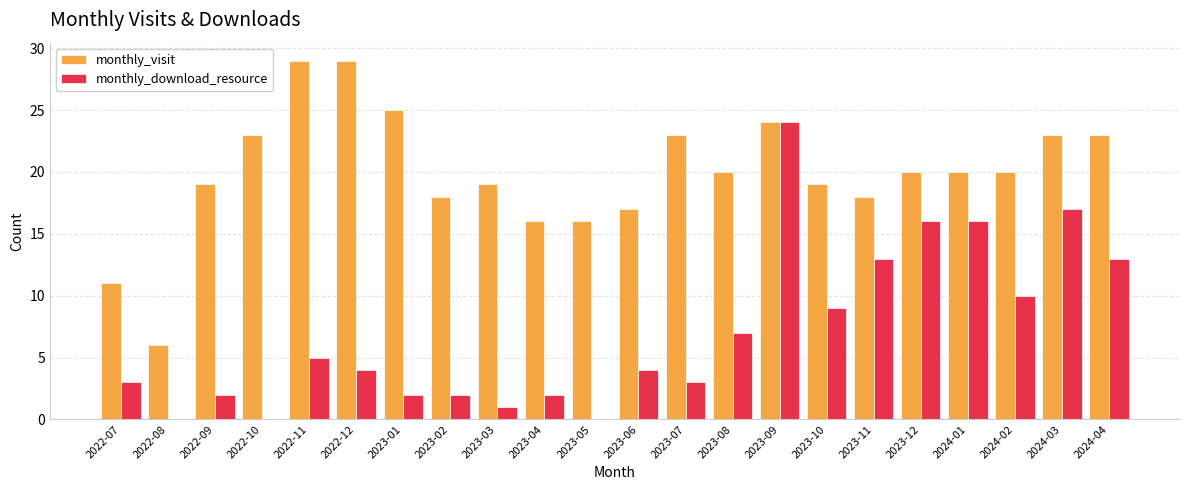

The value of monthly_download_resource at 2024-03 is 9. True or false?

False